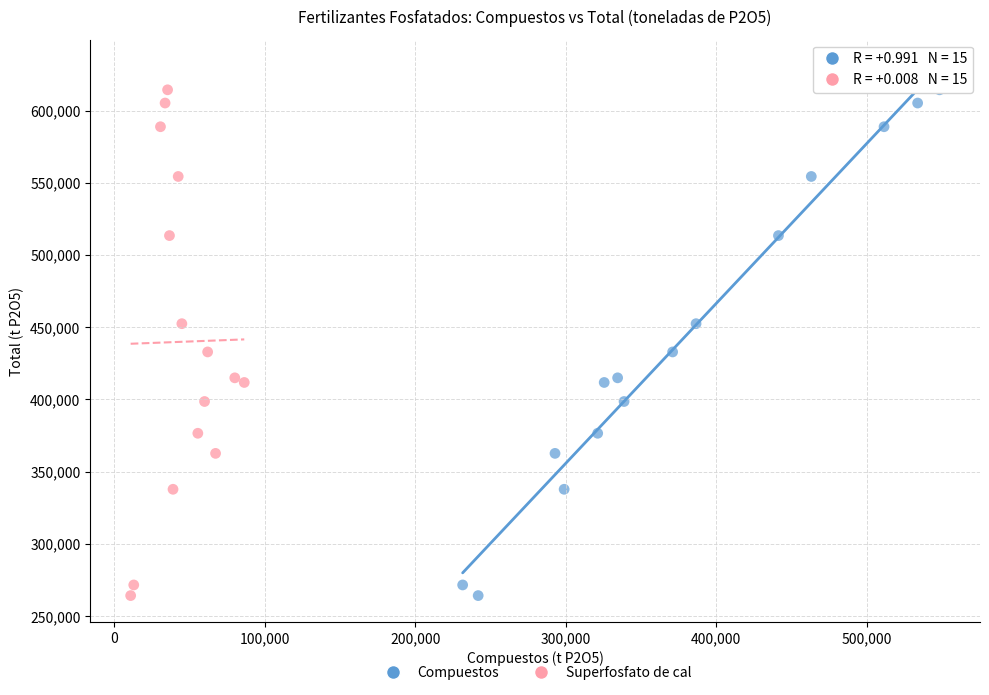

What are all the series names shown in the legend?

Compuestos, Superfosfato de cal